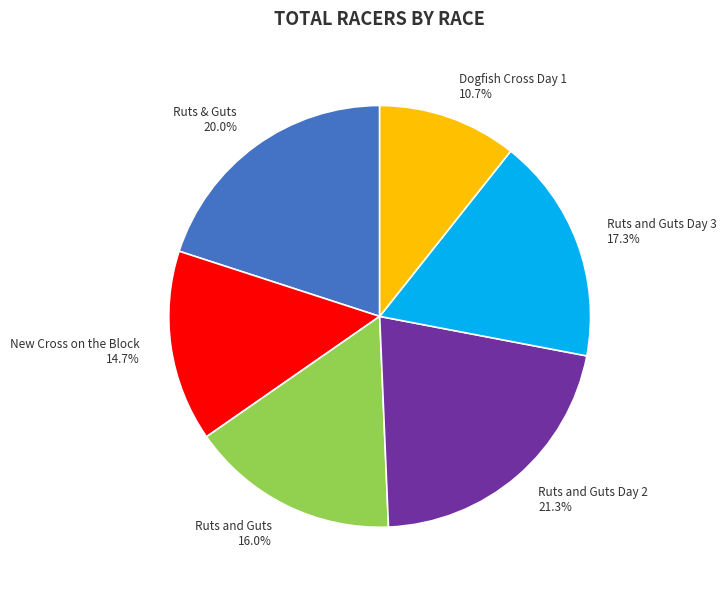

Does any single category account for the majority?

No